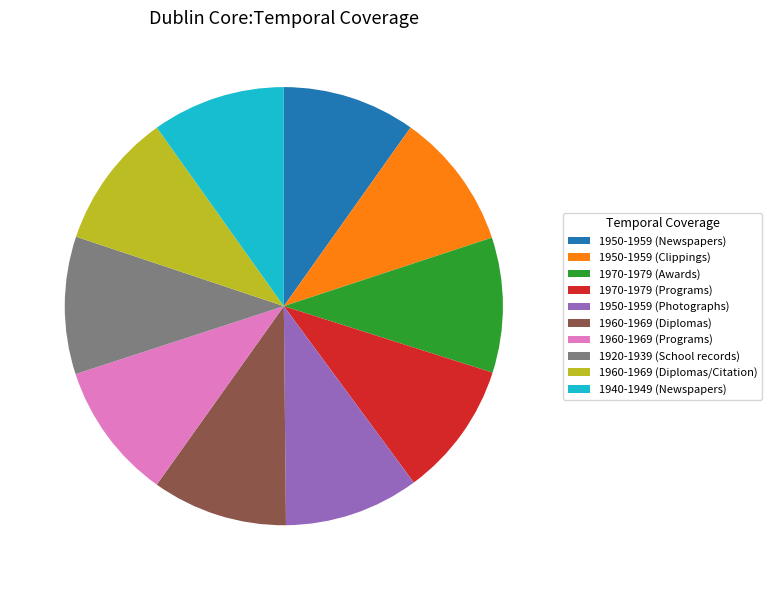

Combined, do 1970-1979 (Programs) and 1950-1959 (Newspapers) account for over 50%?

No